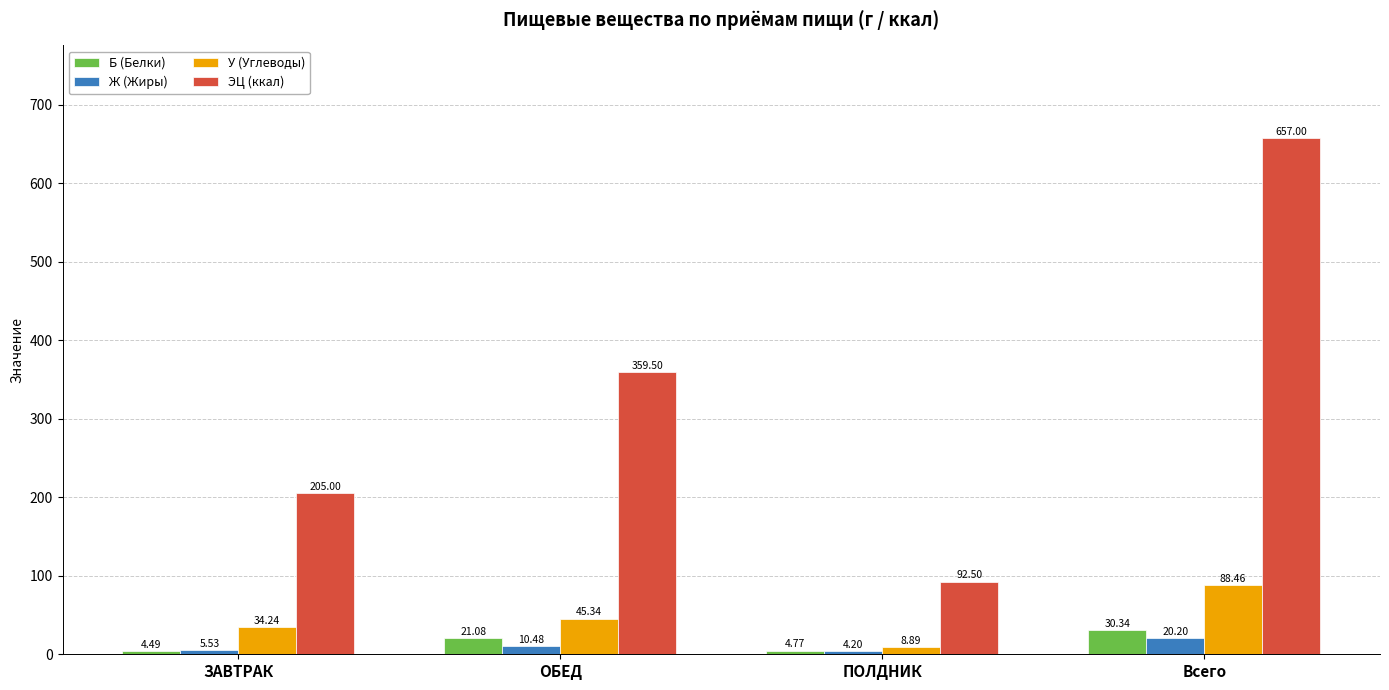

What is the label of the 3rd bar from the right?

ОБЕД